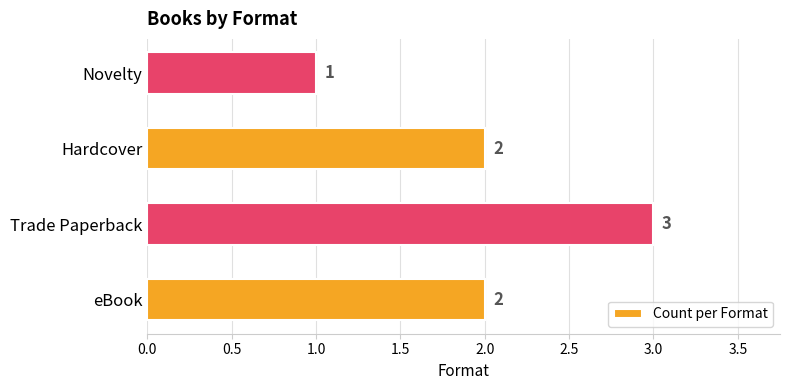

Which category has the highest value across all series?

Trade Paperback